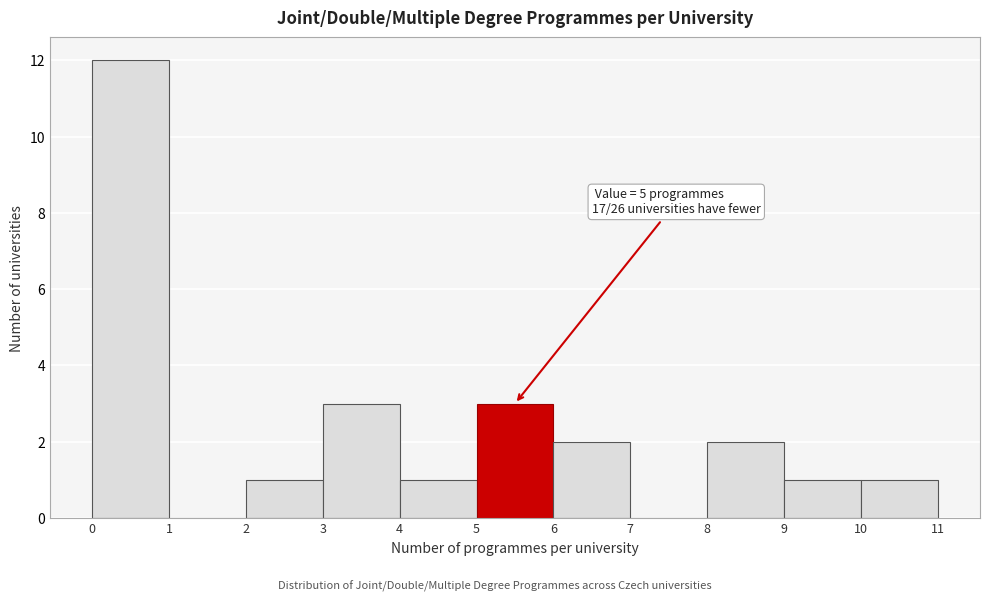

Which range on the x-axis has the tallest bar?

0 to 1